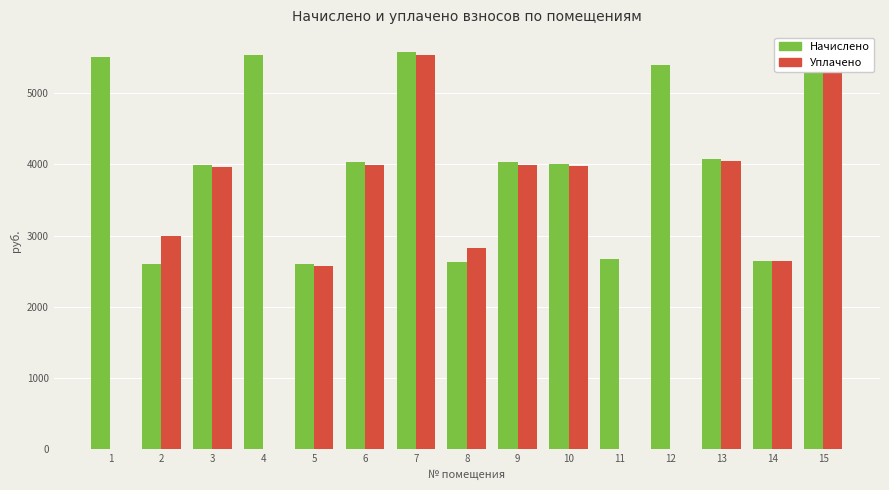

What is the maximum value shown in the chart?

5578.4